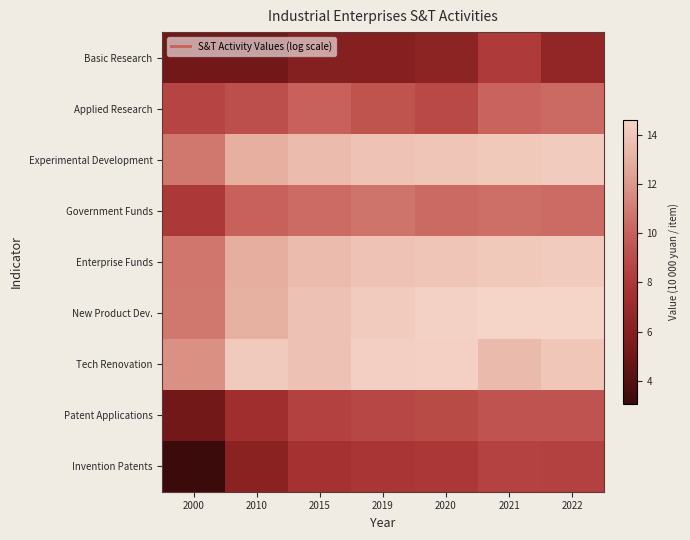

What is the difference between the highest and lowest values at 2015?

7.8